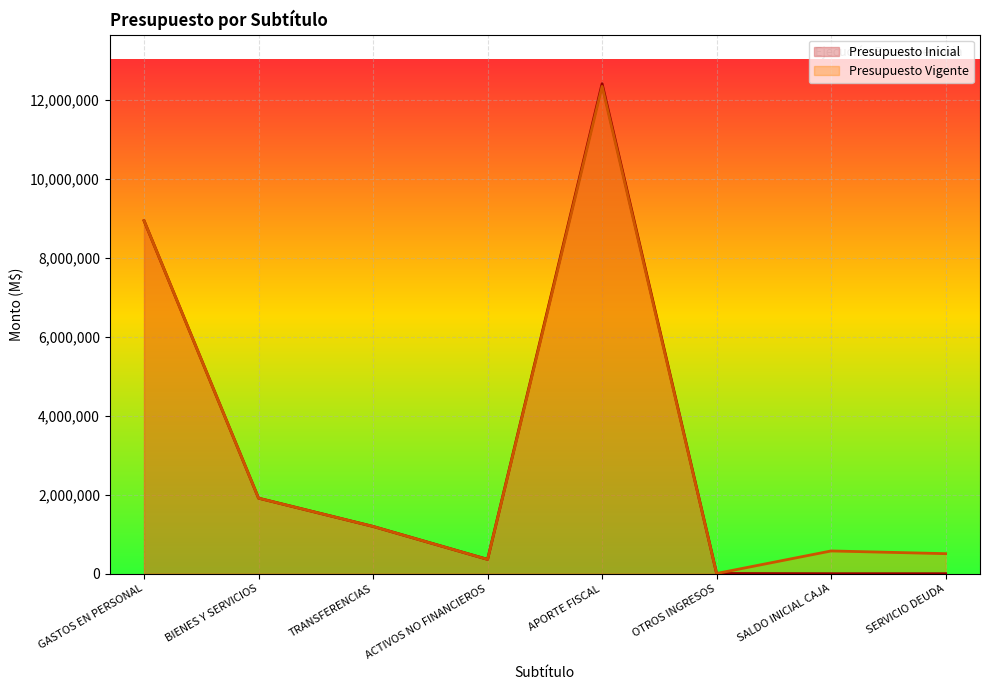

Read the Presupuesto Vigente value at BIENES Y SERVICIOS, to the nearest 100.

1915300